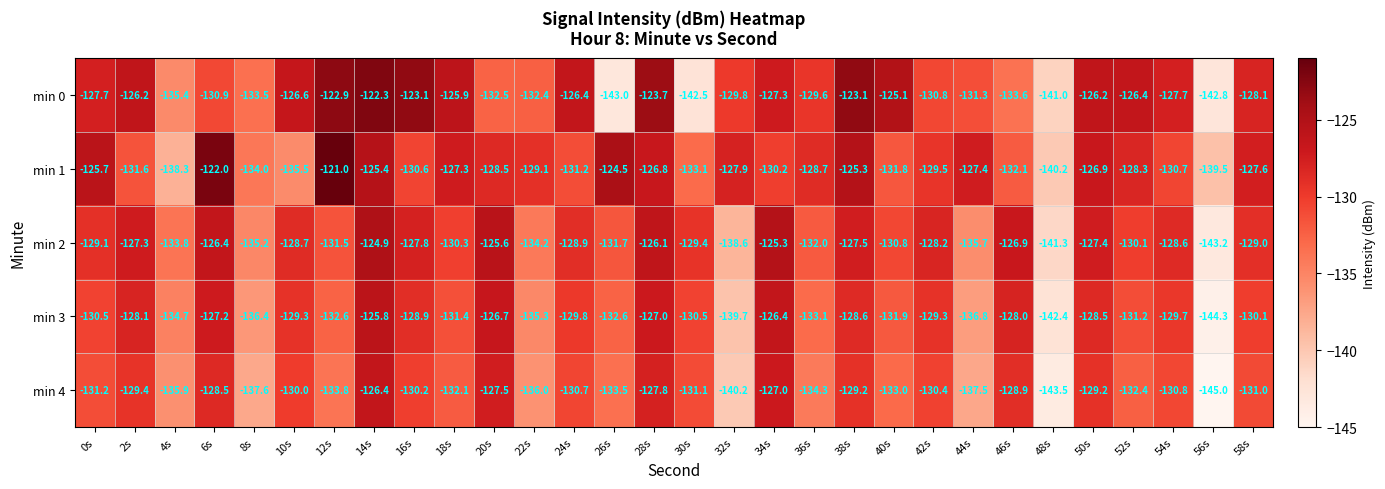

Rank the series by their maximum value, from lowest to highest.

min 4, min 3, min 2, min 0, min 1